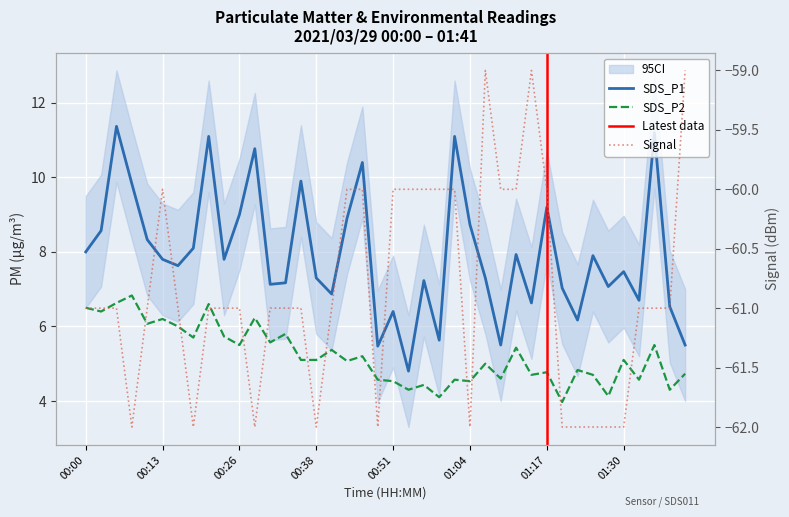

At which category does the chart reach its minimum across all series?

00:08